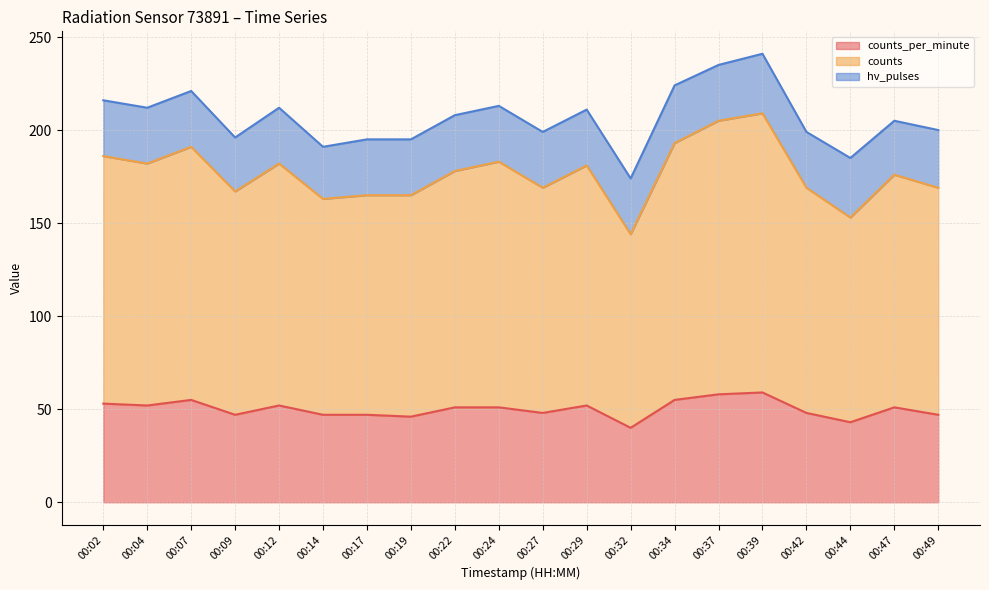

What is the total value across all series at 00:19?

195